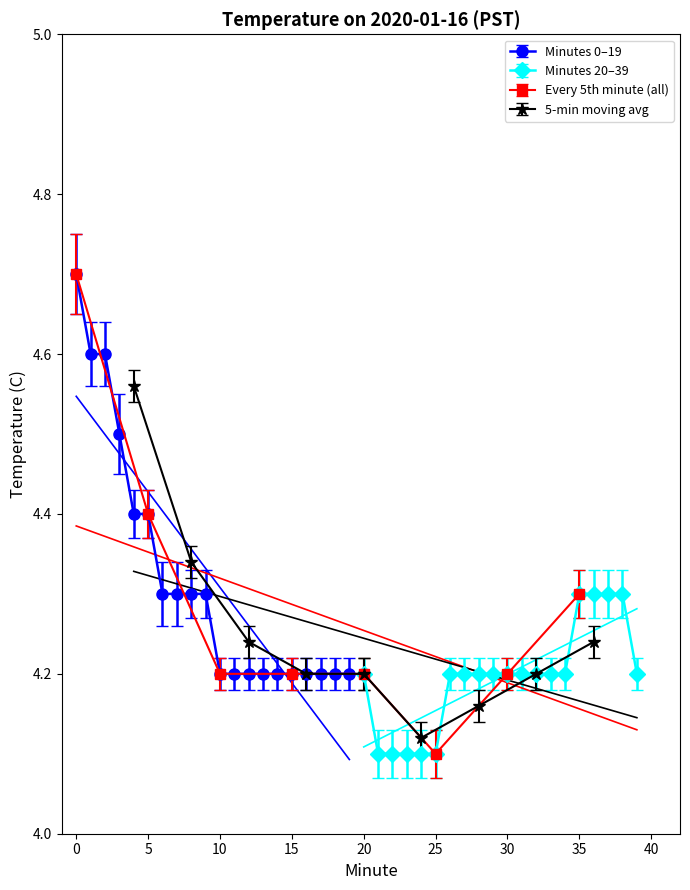

Count the Minutes 20–39 values in the range 4 to 5.

20